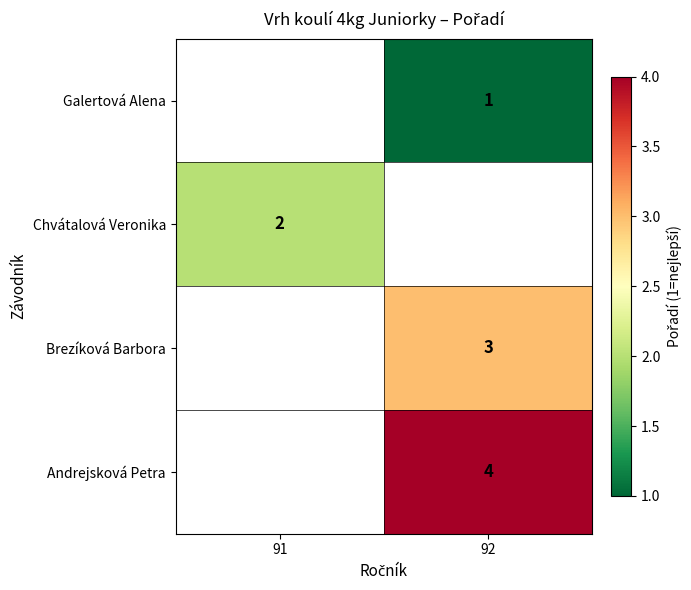

True or false: Brezíková Barbora has a value of 3 at 92.

True